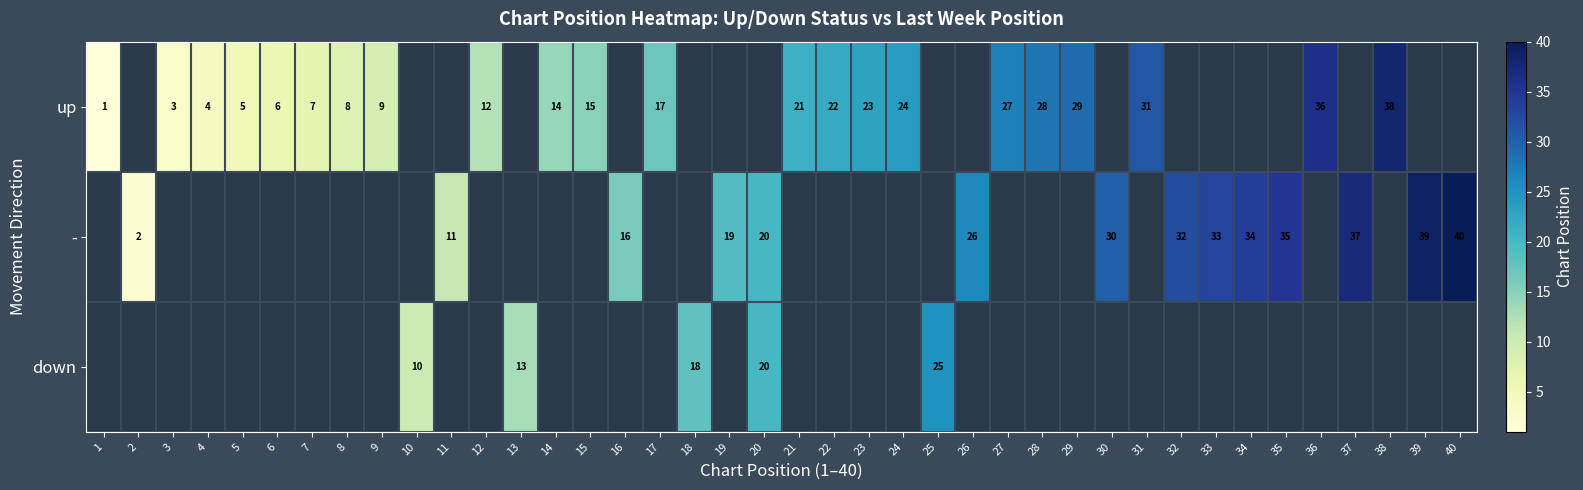

What is the sum of the - values at 35 and 26?

61